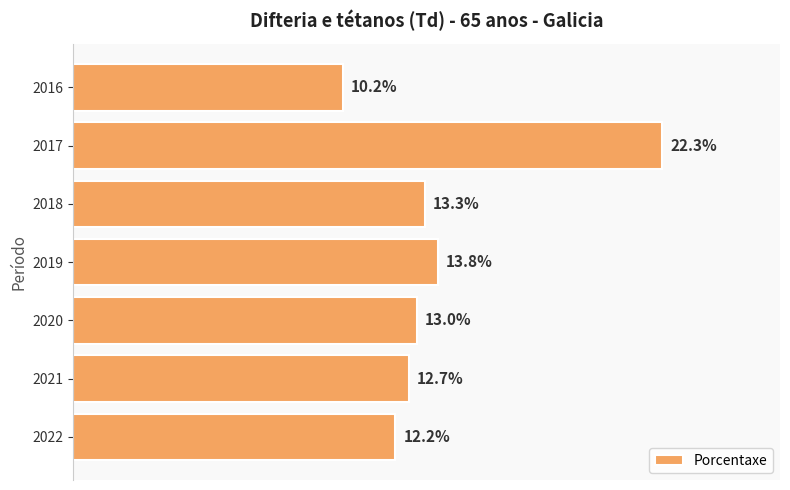

List the labels in order of value, largest first.

2017, 2019, 2018, 2020, 2021, 2022, 2016